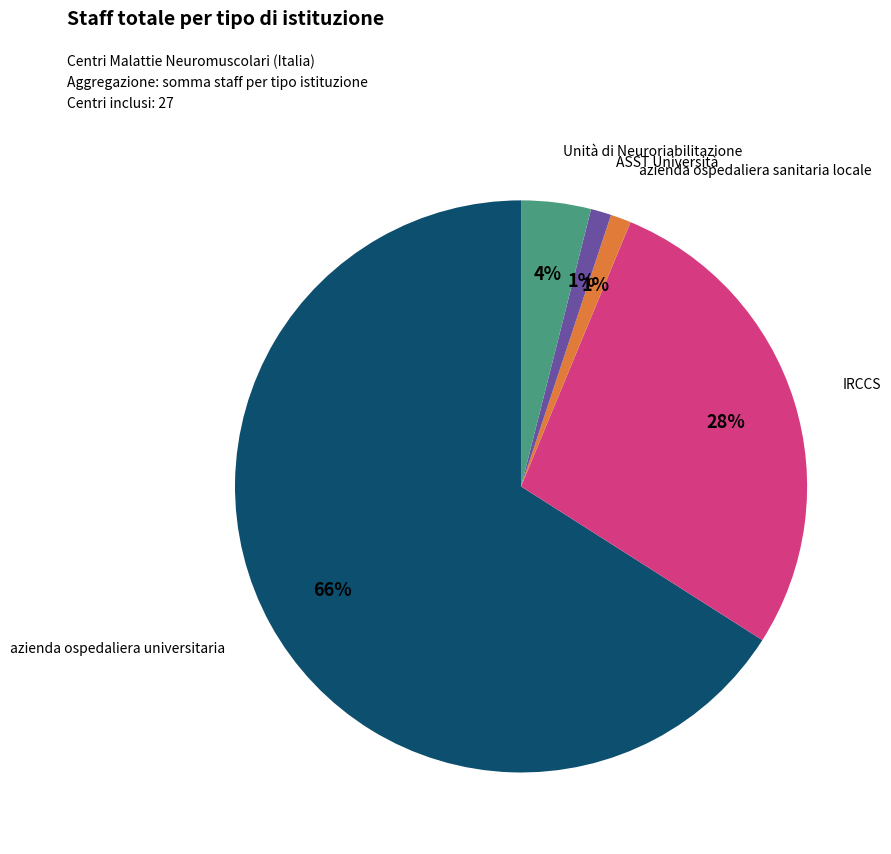

Is the sum of azienda ospedaliera sanitaria locale and azienda ospedaliera universitaria greater than half?

Yes